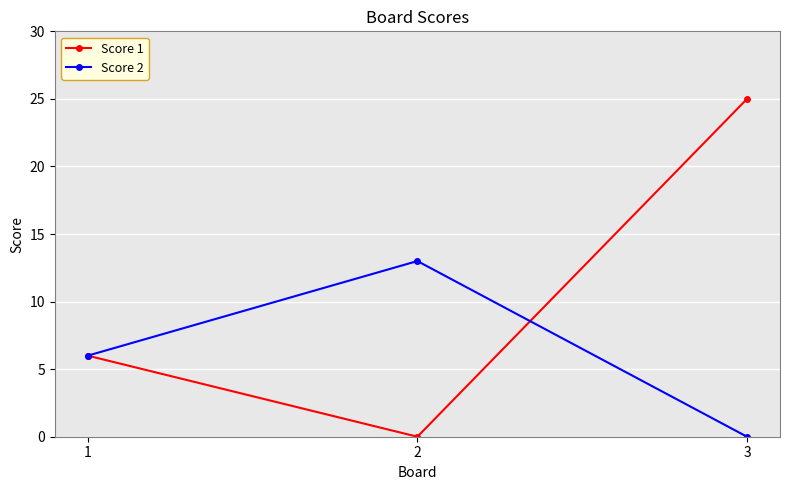

Rank the series by their average value, from lowest to highest.

Score 2, Score 1